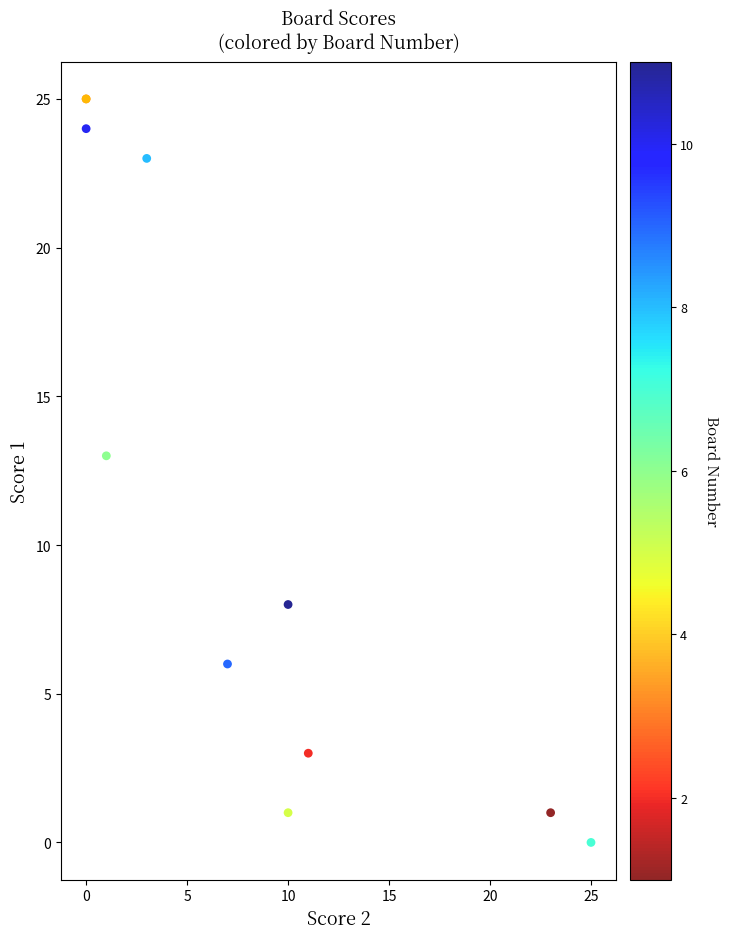

What Y value in the scatter plot is closest to 12?

13